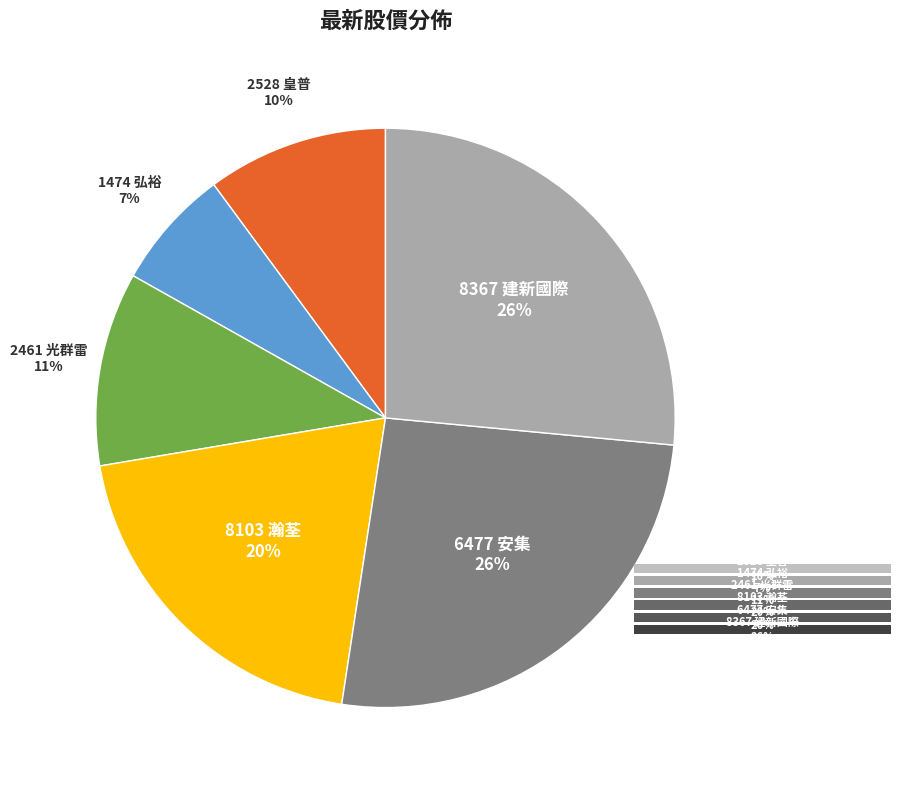

Is there a majority slice in this chart?

No